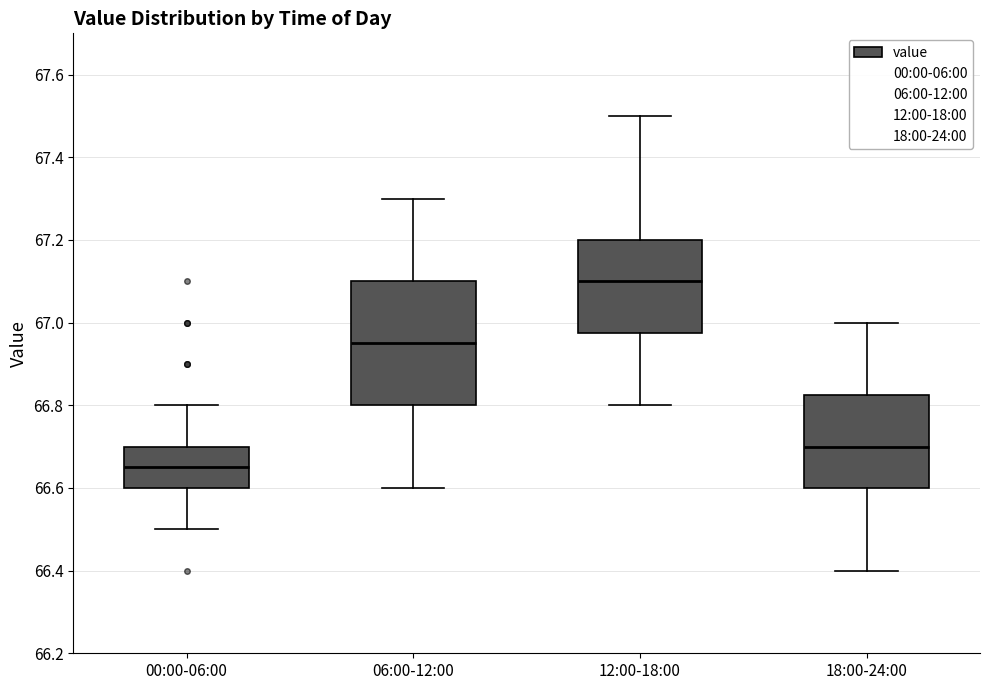

Which box has the lowest median line?

00:00-06:00